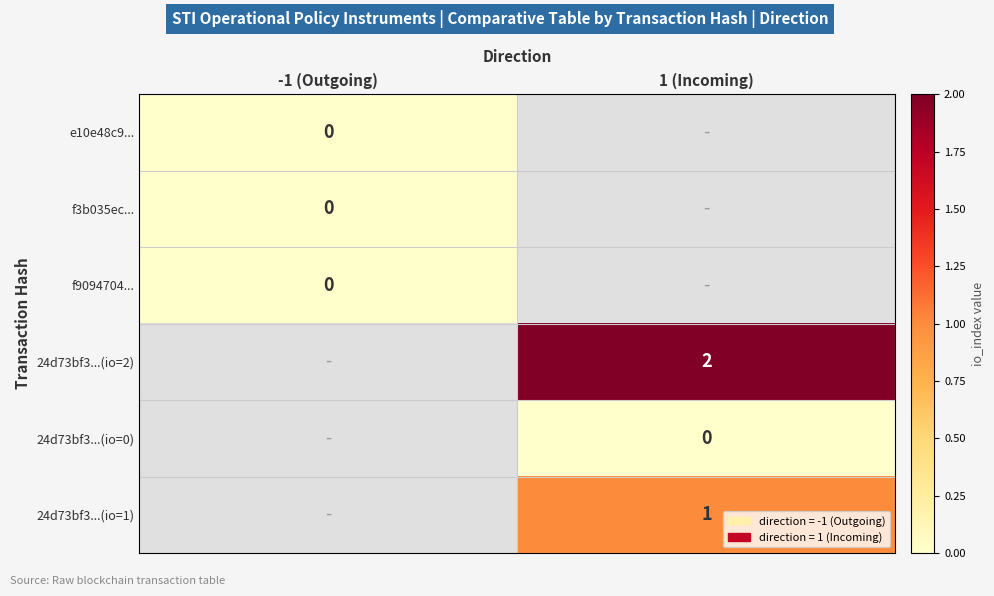

At how many categories does at least one series exceed 0?

1